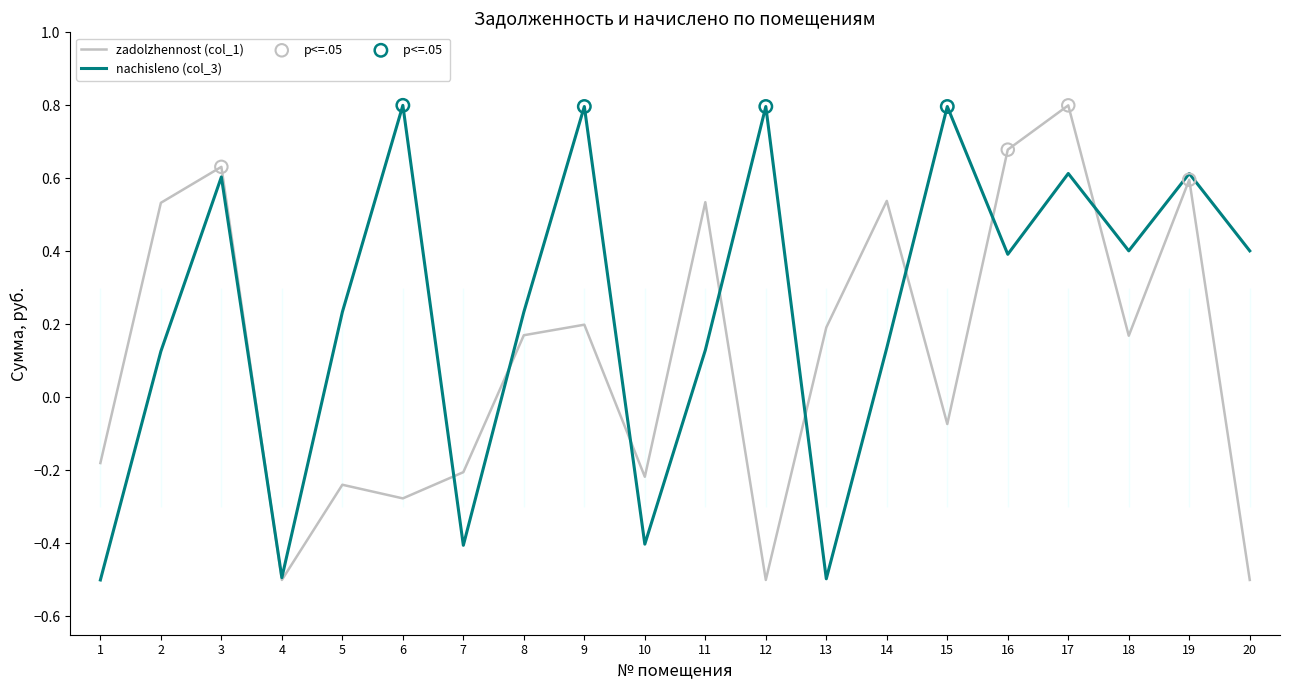

At how many categories does at least one series exceed 0?

16